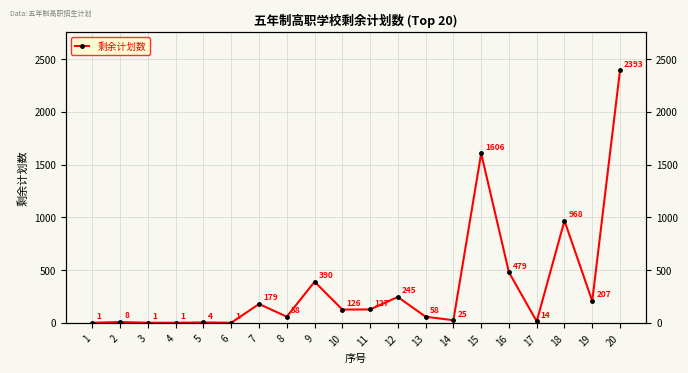

What is the sum of all values?

6891